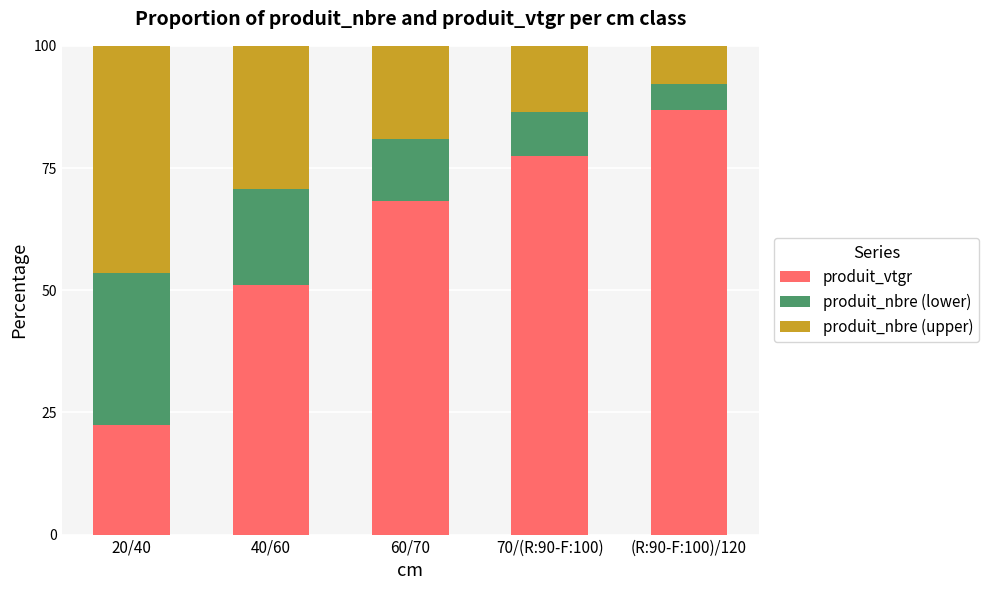

What are all the series names shown in the legend?

produit_vtgr, produit_nbre (lower), produit_nbre (upper)